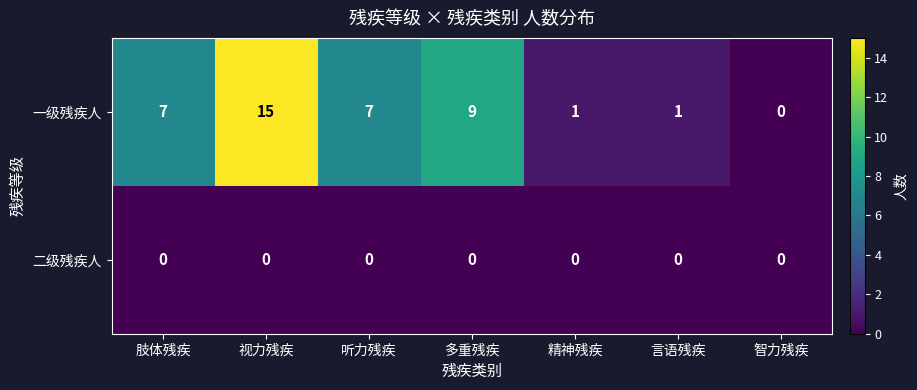

What is the total value across all series at 视力残疾?

15